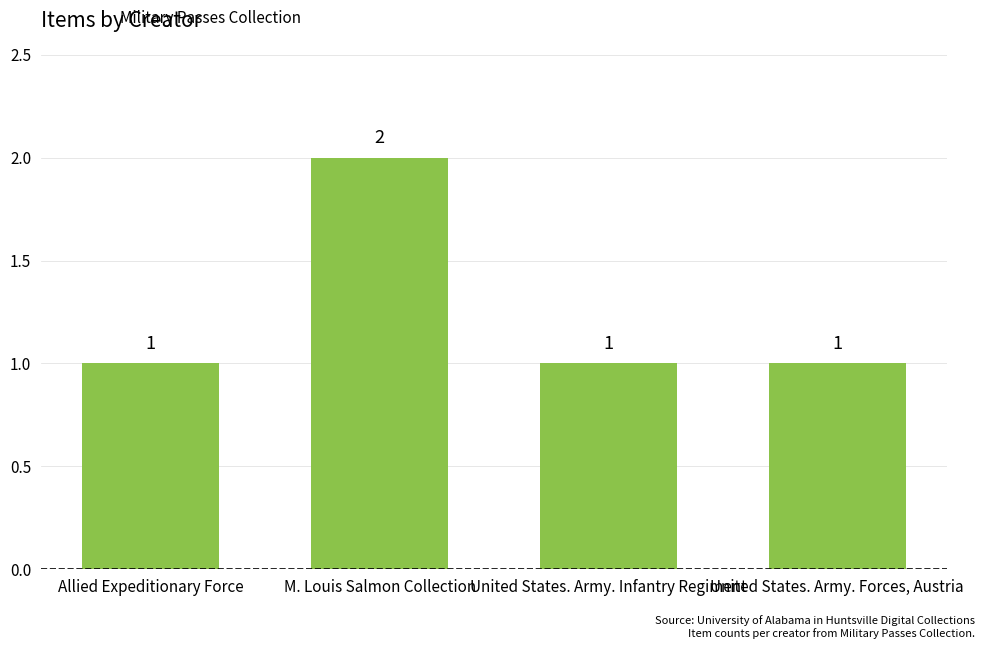

Which label corresponds to the largest value in the chart?

M. Louis Salmon Collection